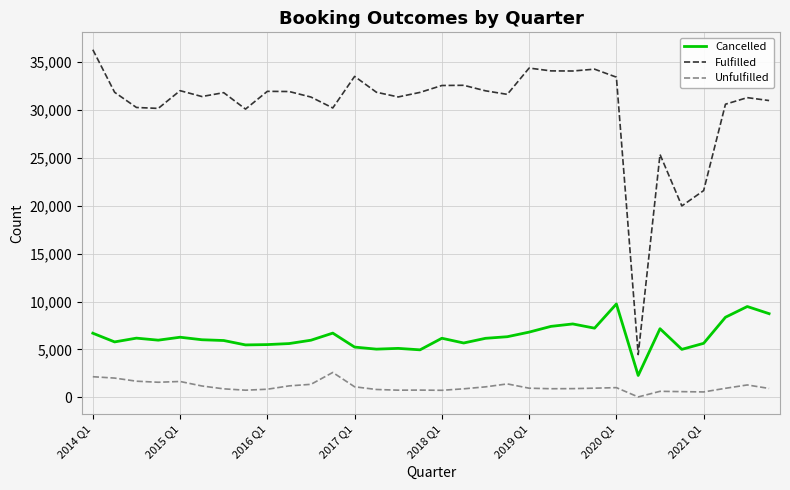

What is the difference between the maximum and minimum values in the Cancelled series?

7469